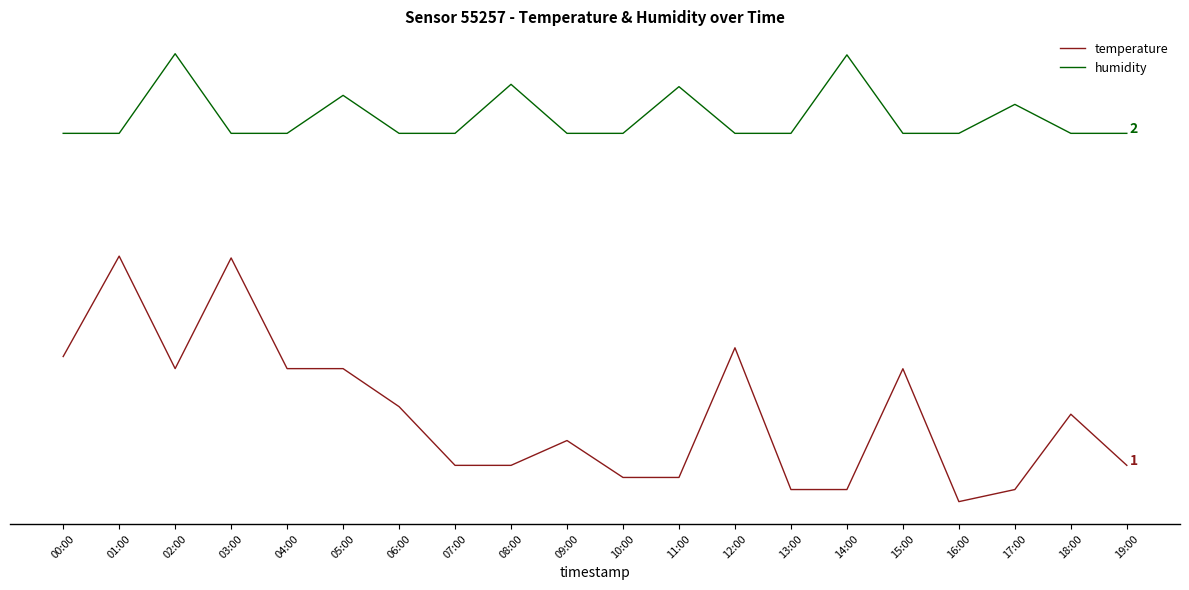

List the series in order of their overall mean, lowest first.

temperature, humidity